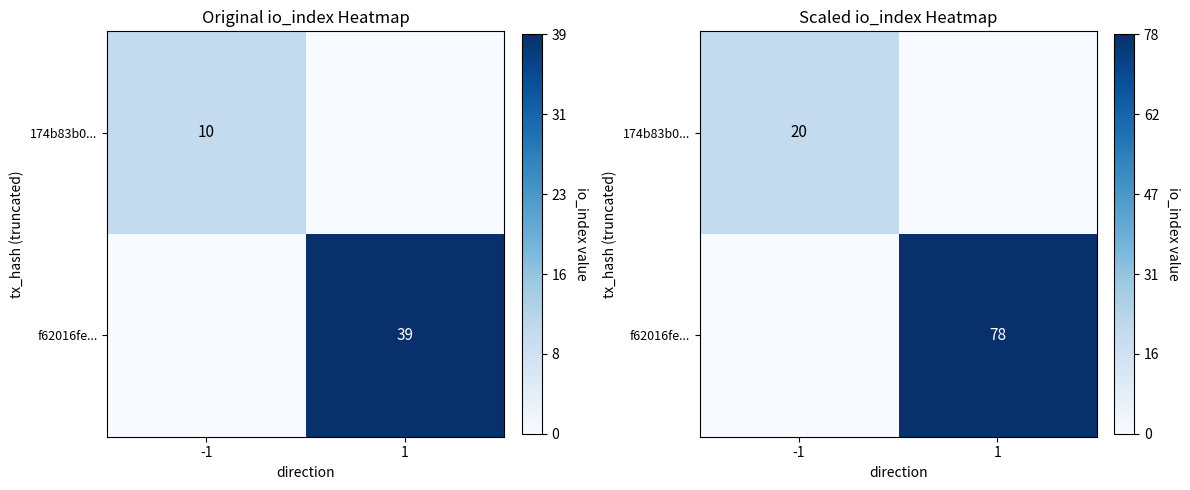

Which series changed the most between -1 and 1?

f62016fe...